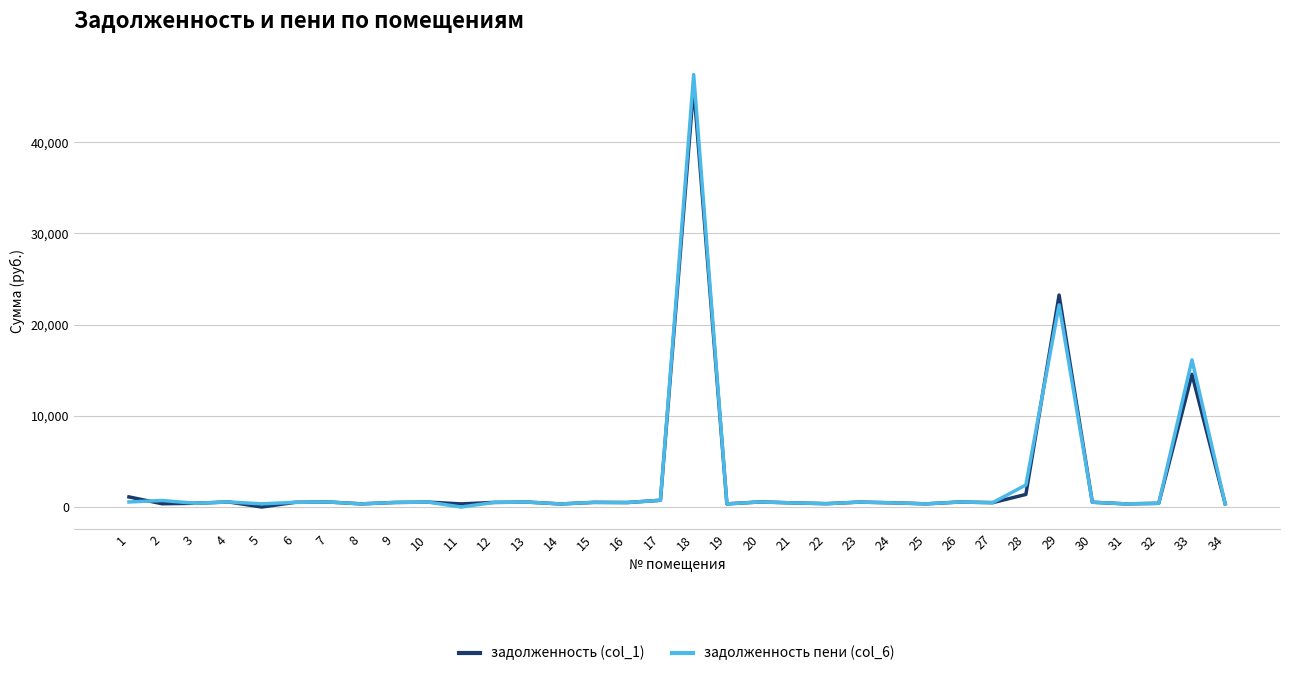

At which category is the sum across all series the highest?

18